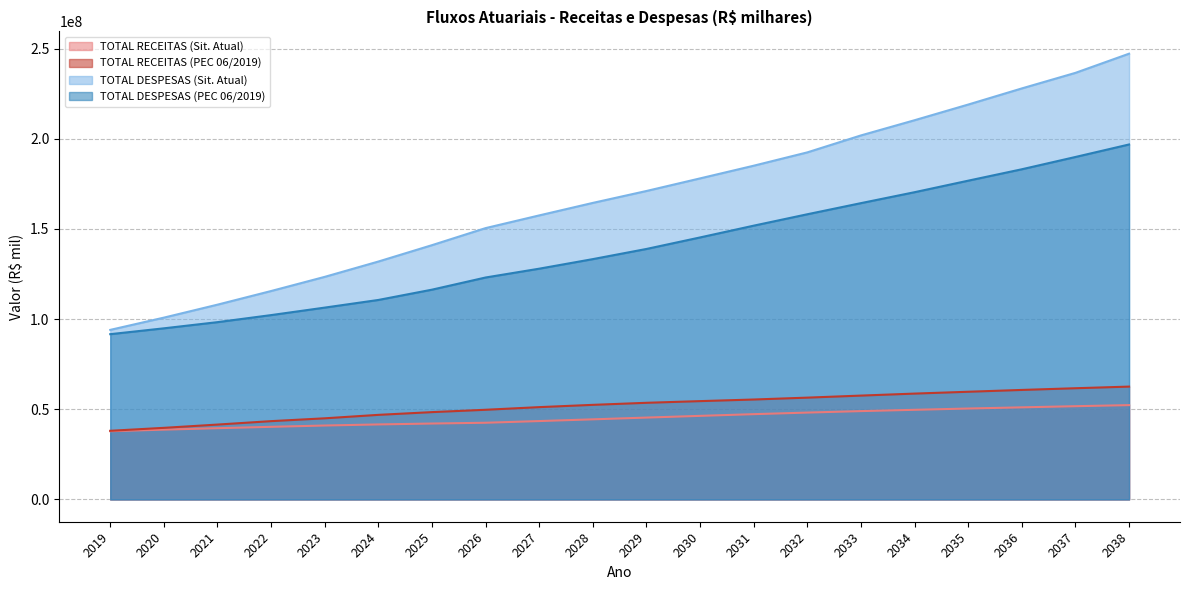

What is the maximum value shown in the chart?

247142603.7